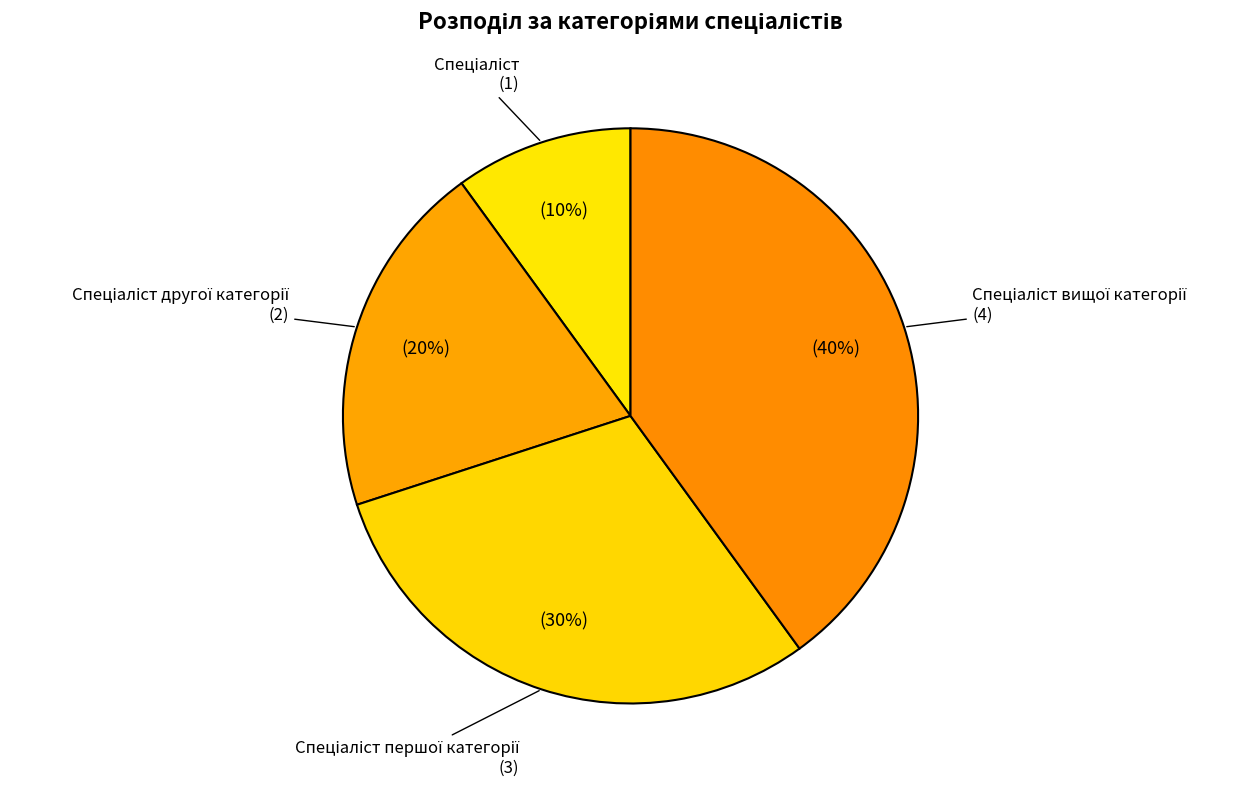

Is there any slice that represents more than half of the pie?

No